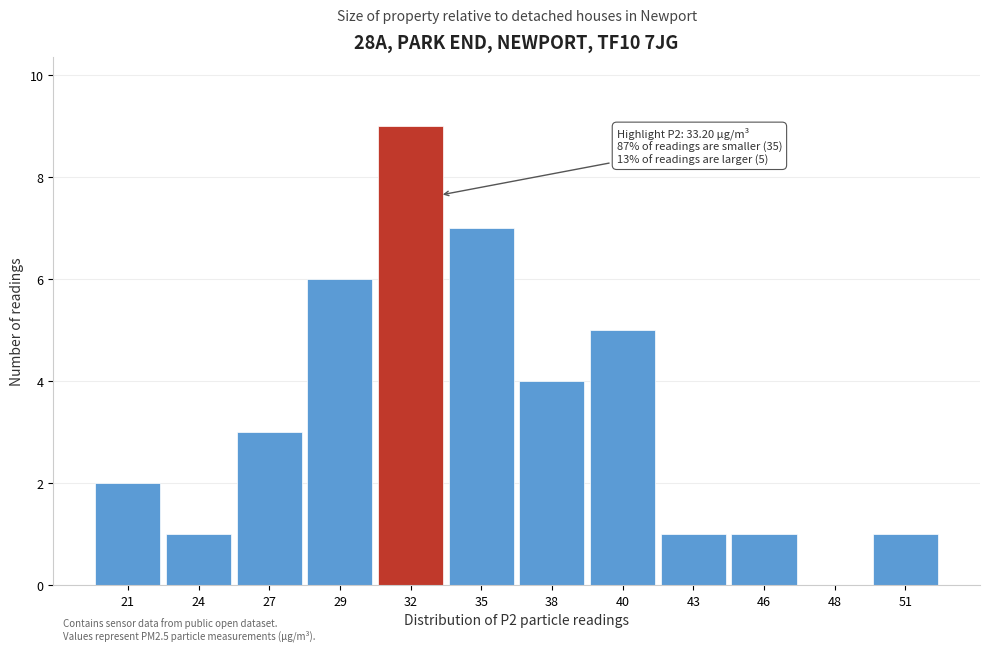

Reading right to left, what are all the values shown in this chart?

51=1	48=0	46=1	43=1	40=5	38=4	35=7	32=9	29=6	27=3	24=1	21=2